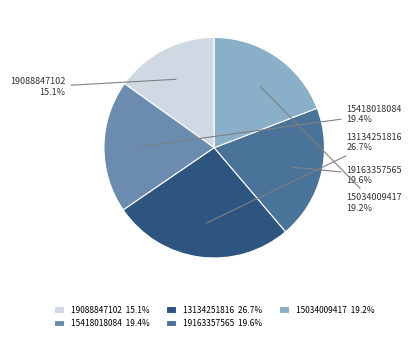

Which category has the biggest portion of the pie?

13134251816